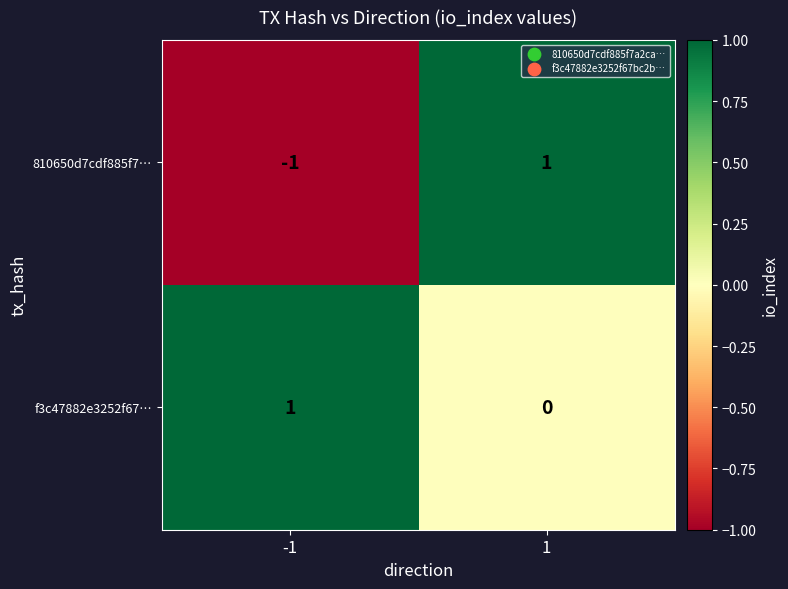

What is the minimum value shown in the chart?

-1